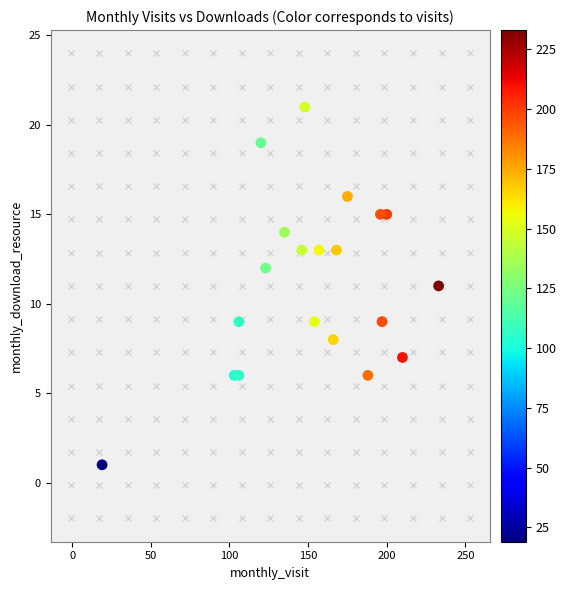

What is the range of Y values (max minus min)?

20